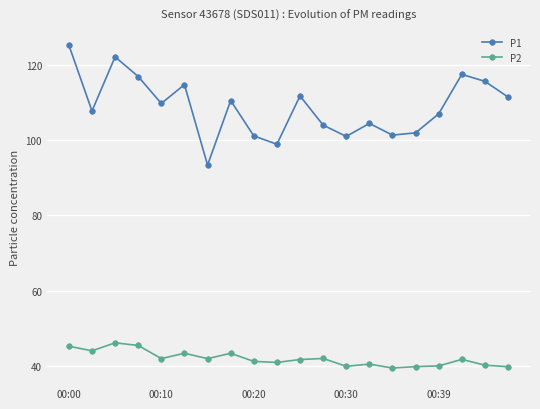

Rank the series by their average value, from lowest to highest.

P2, P1